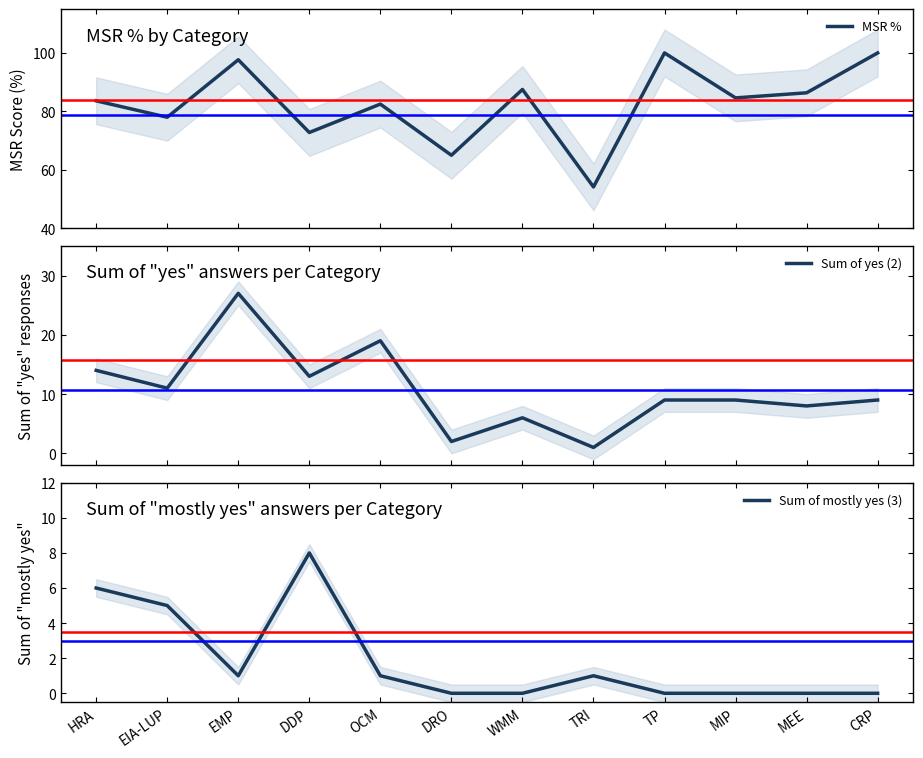

At which category does Sum of mostly yes (3) reach its first local valley?

EMP